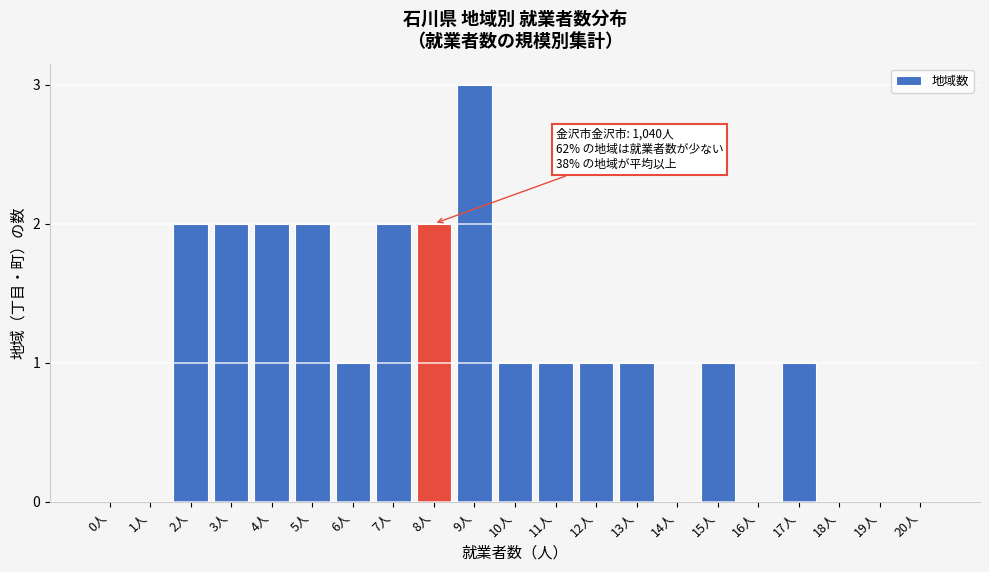

Reading left to right, transcribe all the data shown in this chart.

0人=0	1人=0	2人=2	3人=2	4人=2	5人=2	6人=1	7人=2	8人=2	9人=3	10人=1	11人=1	12人=1	13人=1	14人=0	15人=1	16人=0	17人=1	18人=0	19人=0	20人=0